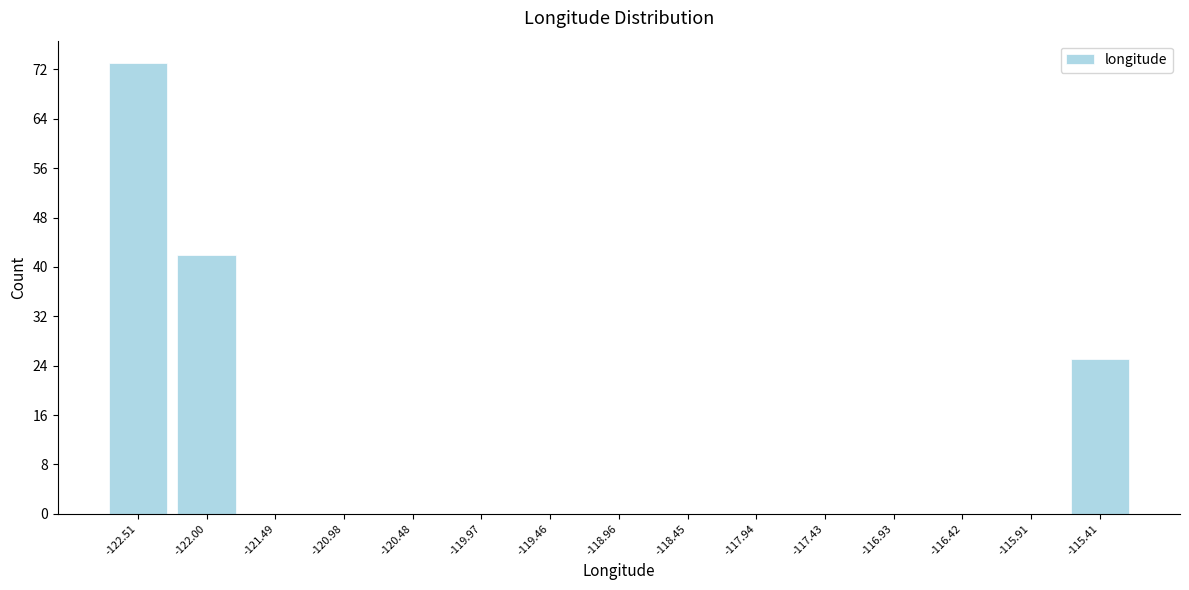

Reading left to right, list every bar in this chart as the range it spans on the x-axis followed by its height. Neither the bar edges nor the heights are printed on the chart, so give them approximately, as read against the axes.

-122.8 to -122.3: 73
-122.3 to -121.7: 42
-121.7 to -121.2: 0
-121.2 to -120.7: 0
-120.7 to -120.2: 0
-120.2 to -119.7: 0
-119.7 to -119.2: 0
-119.2 to -118.7: 0
-118.7 to -118.2: 0
-118.2 to -117.7: 0
-117.7 to -117.2: 0
-117.2 to -116.7: 0
-116.7 to -116.2: 0
-116.2 to -115.7: 0
-115.7 to -115.2: 25